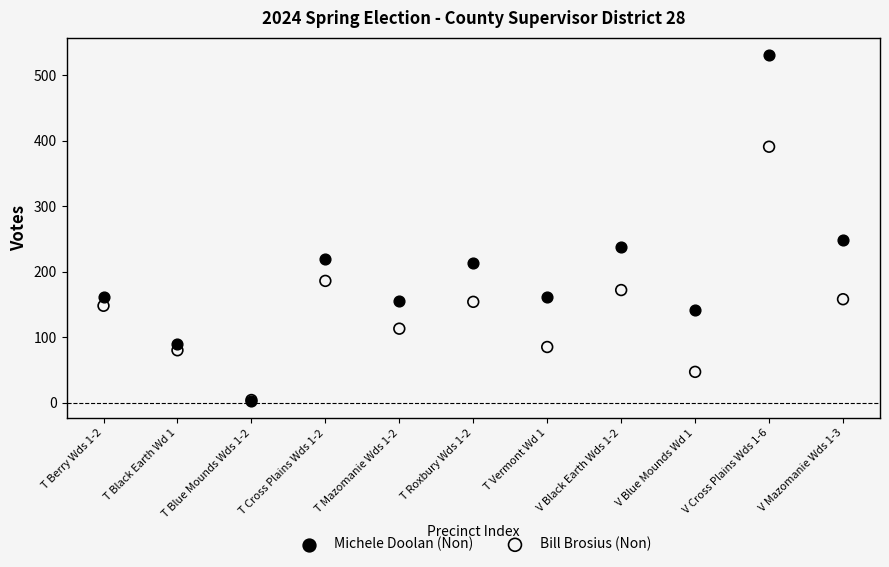

Across all series, what Y value is closest to 267?

248